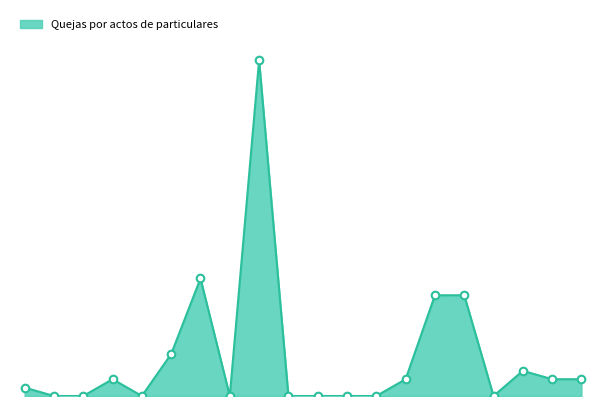

How many lines are shown in the chart?

1